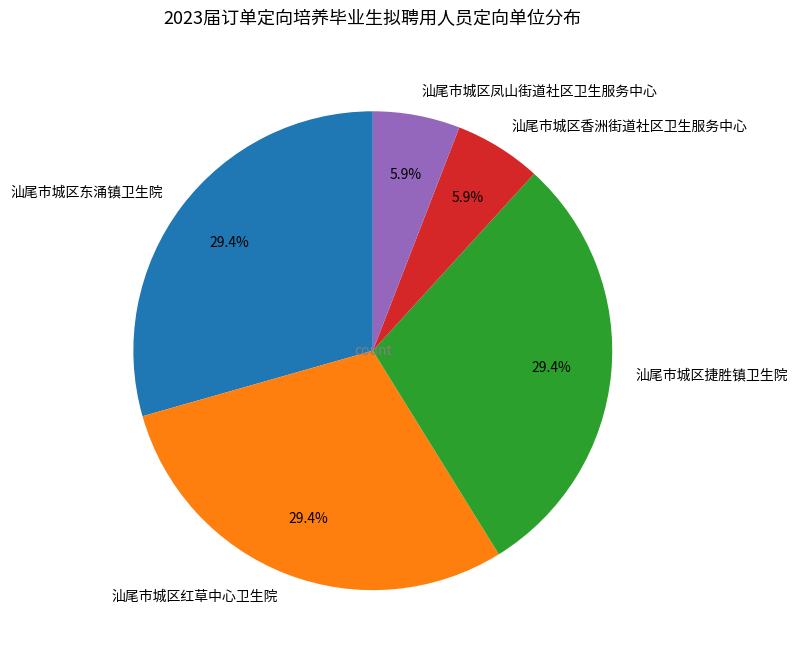

Do 汕尾市城区东涌镇卫生院 and 汕尾市城区香洲街道社区卫生服务中心 together represent more than half of the pie?

No